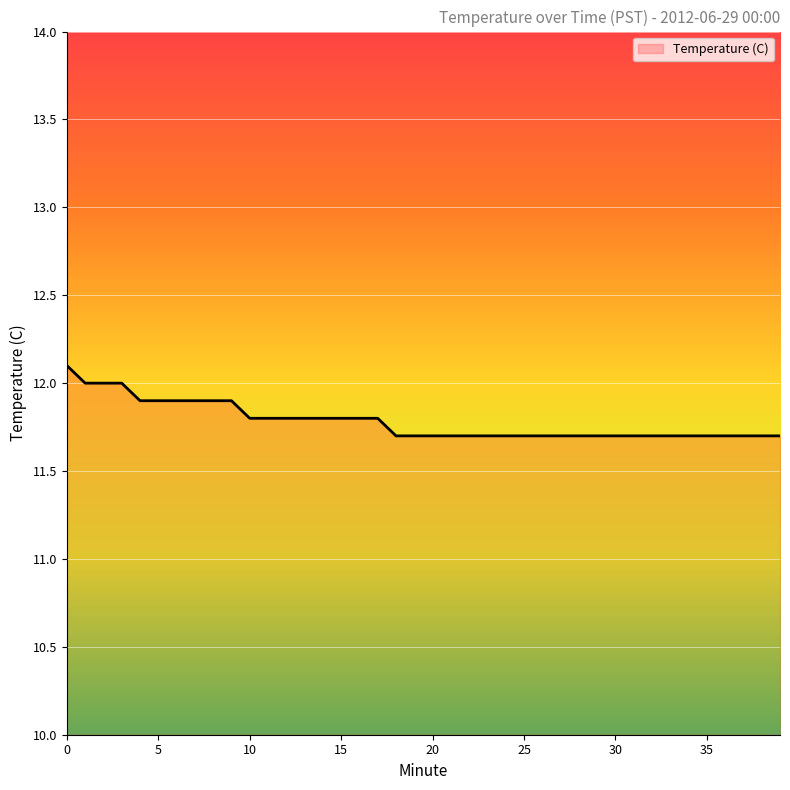

What is the greatest value displayed?

12.1